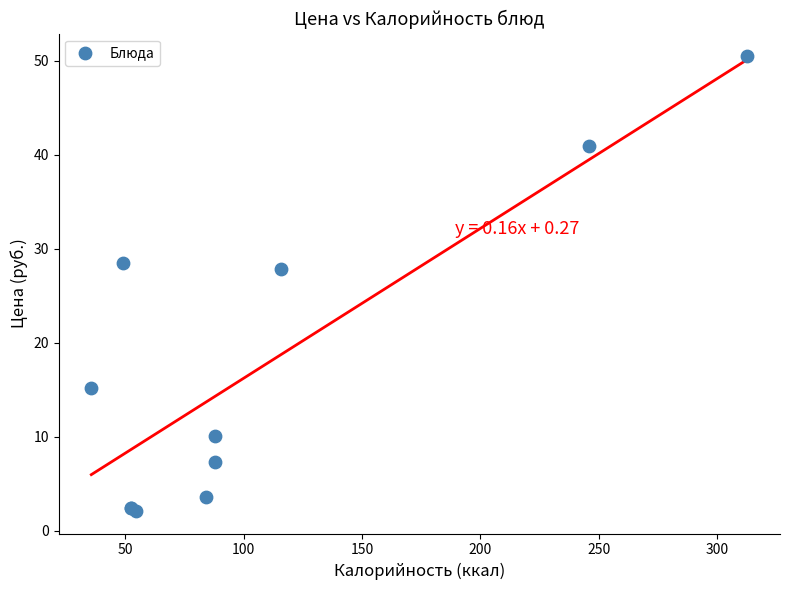

What Y value in the scatter plot is closest to 26?

27.8